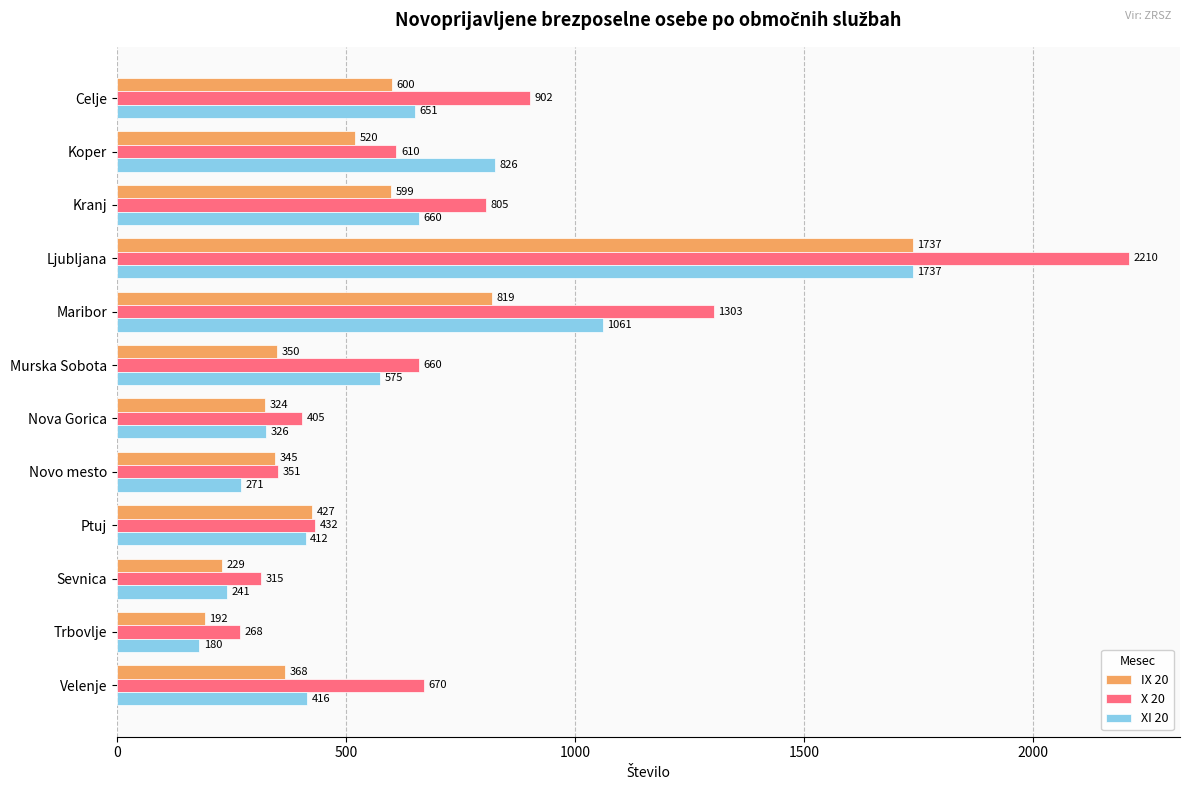

At which category is the sum across all series the highest?

Ljubljana